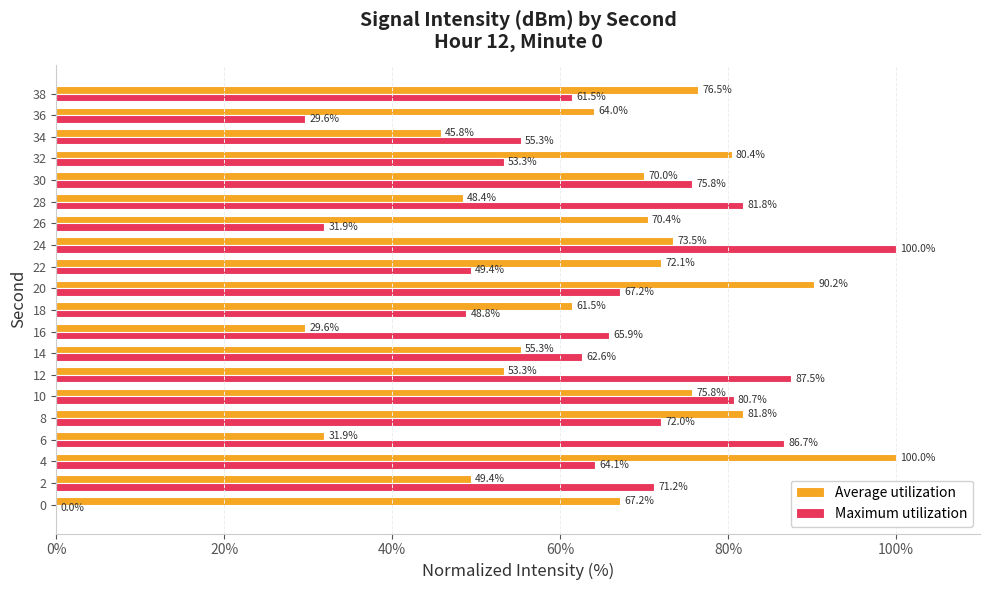

What is the total value across all series at 6?

118.6